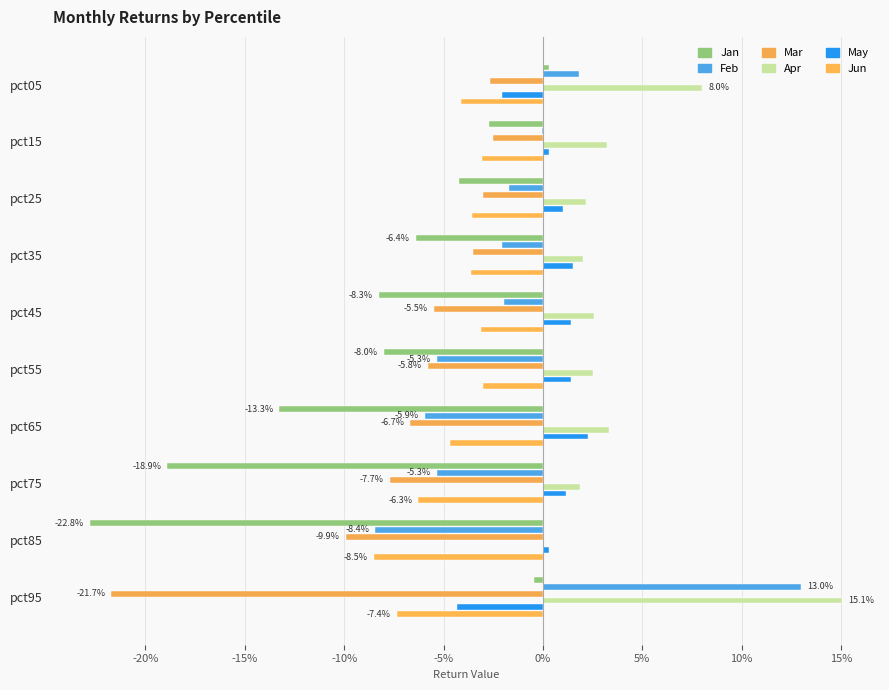

How many bars are there in each group?

6